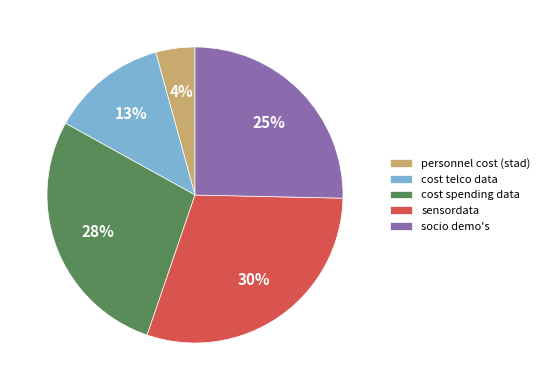

Rank the categories by value from highest to lowest.

sensordata, cost spending data, socio demo's, cost telco data, personnel cost (stad)